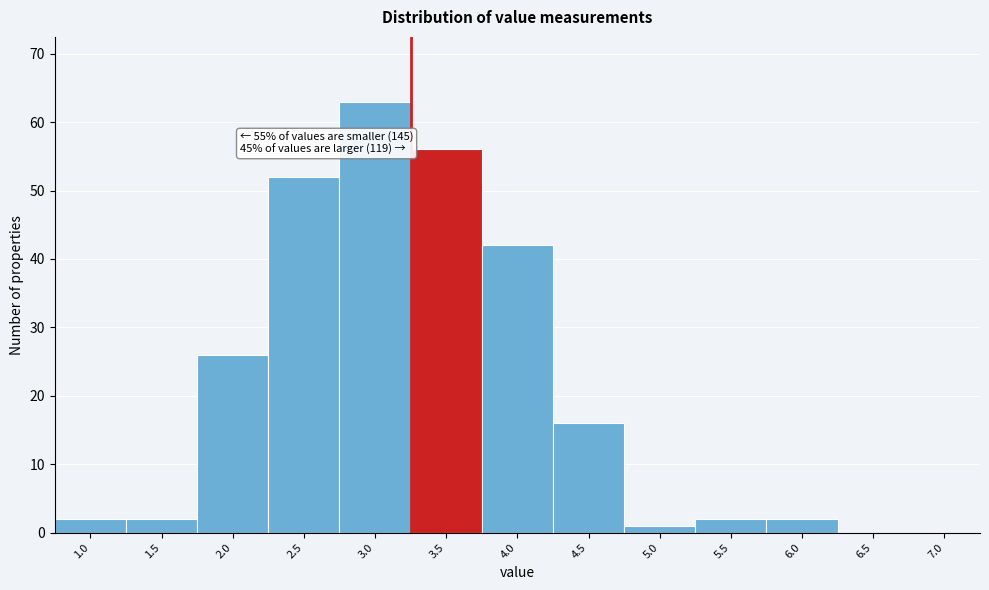

Reading left to right, extract all data points from this chart.

1.0=2	1.5=2	2.0=26	2.5=52	3.0=63	3.5=56	4.0=42	4.5=16	5.0=1	5.5=2	6.0=2	6.5=0	7.0=0